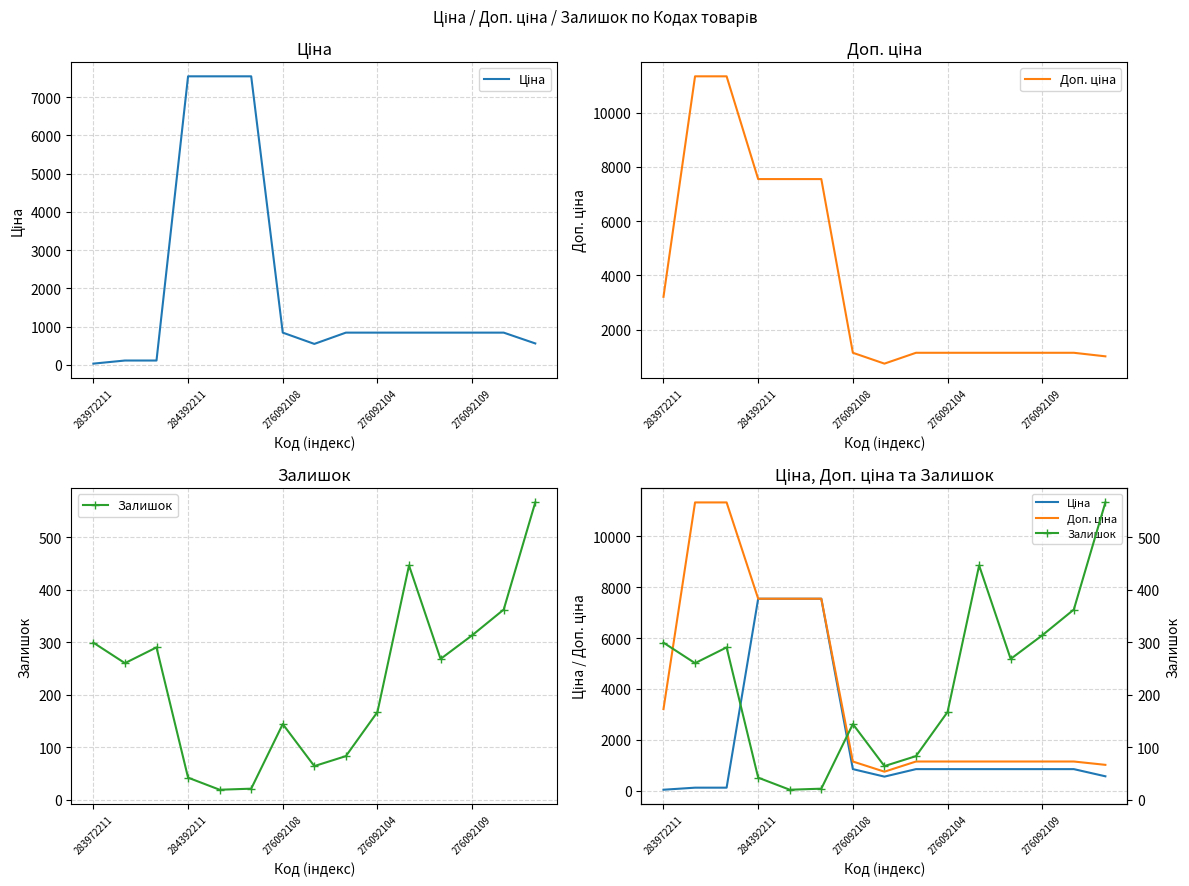

Rank the series by their maximum value, from highest to lowest.

Доп. ціна, Ціна, Залишок